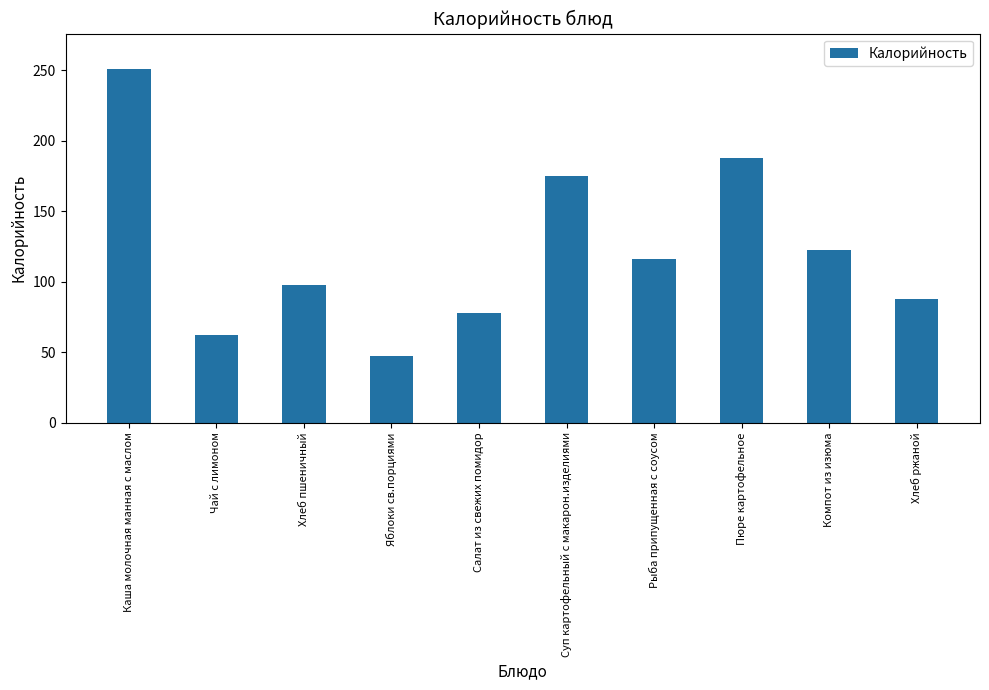

What value does the data have at Хлеб пшеничный?

97.6